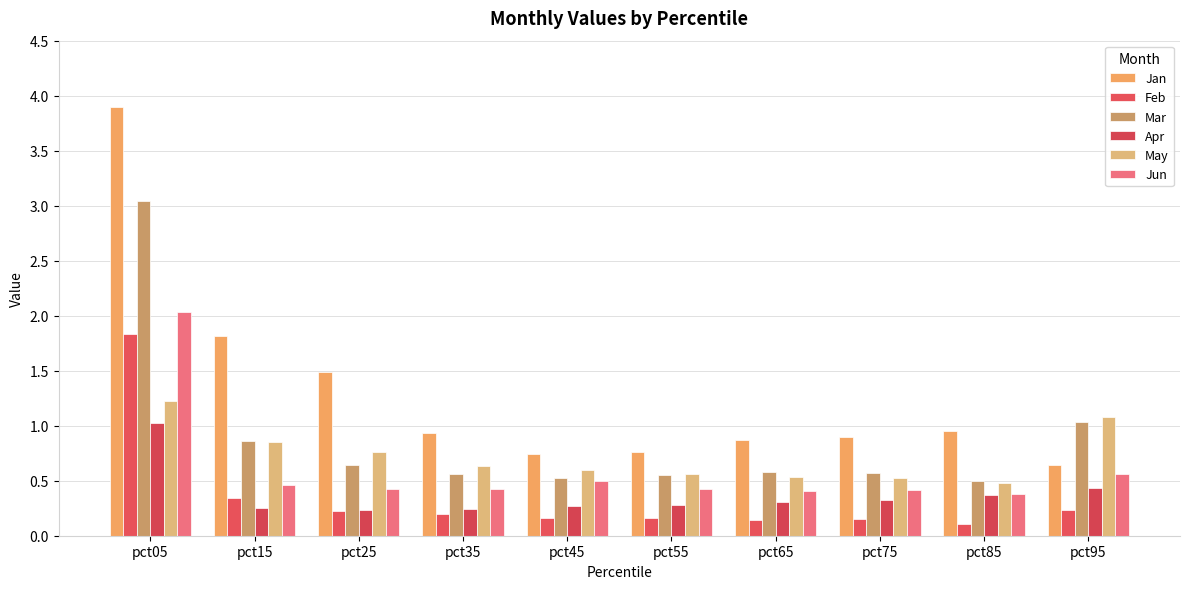

Reading left to right, list all the values displayed in this chart.

Jan: 3.9	1.8	1.5	0.9	0.7	0.8	0.9	0.9	1.0	0.6
Feb: 1.8	0.3	0.2	0.2	0.2	0.2	0.1	0.2	0.1	0.2
Mar: 3.0	0.9	0.6	0.6	0.5	0.6	0.6	0.6	0.5	1.0
Apr: 1.0	0.2	0.2	0.2	0.3	0.3	0.3	0.3	0.4	0.4
May: 1.2	0.9	0.8	0.6	0.6	0.6	0.5	0.5	0.5	1.1
Jun: 2.0	0.5	0.4	0.4	0.5	0.4	0.4	0.4	0.4	0.6